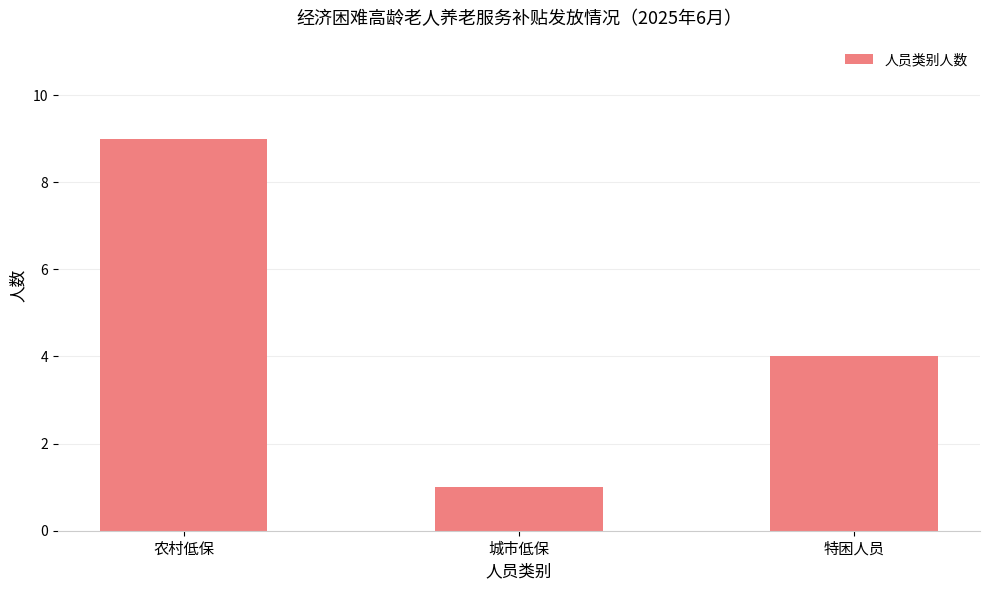

How many data points are less than 4?

1